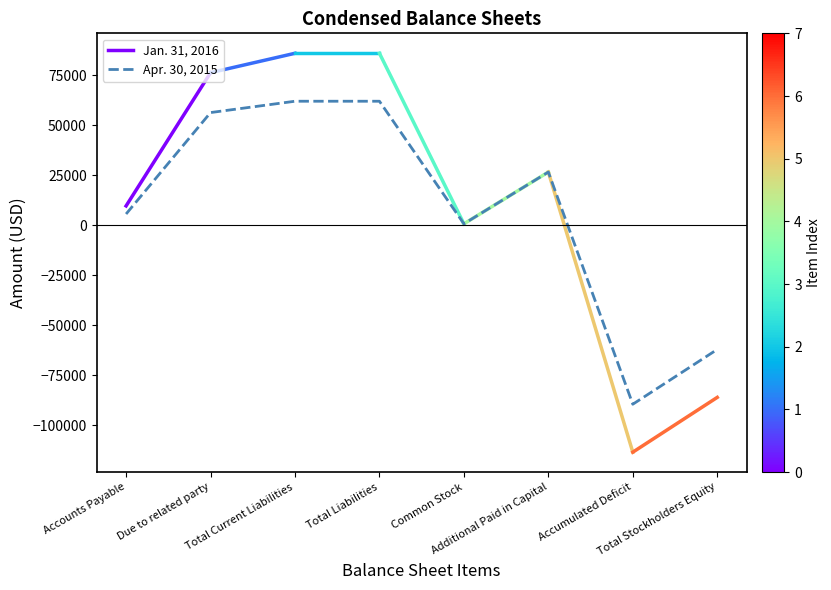

What is the label of the 3rd point from the left?

Total Current Liabilities